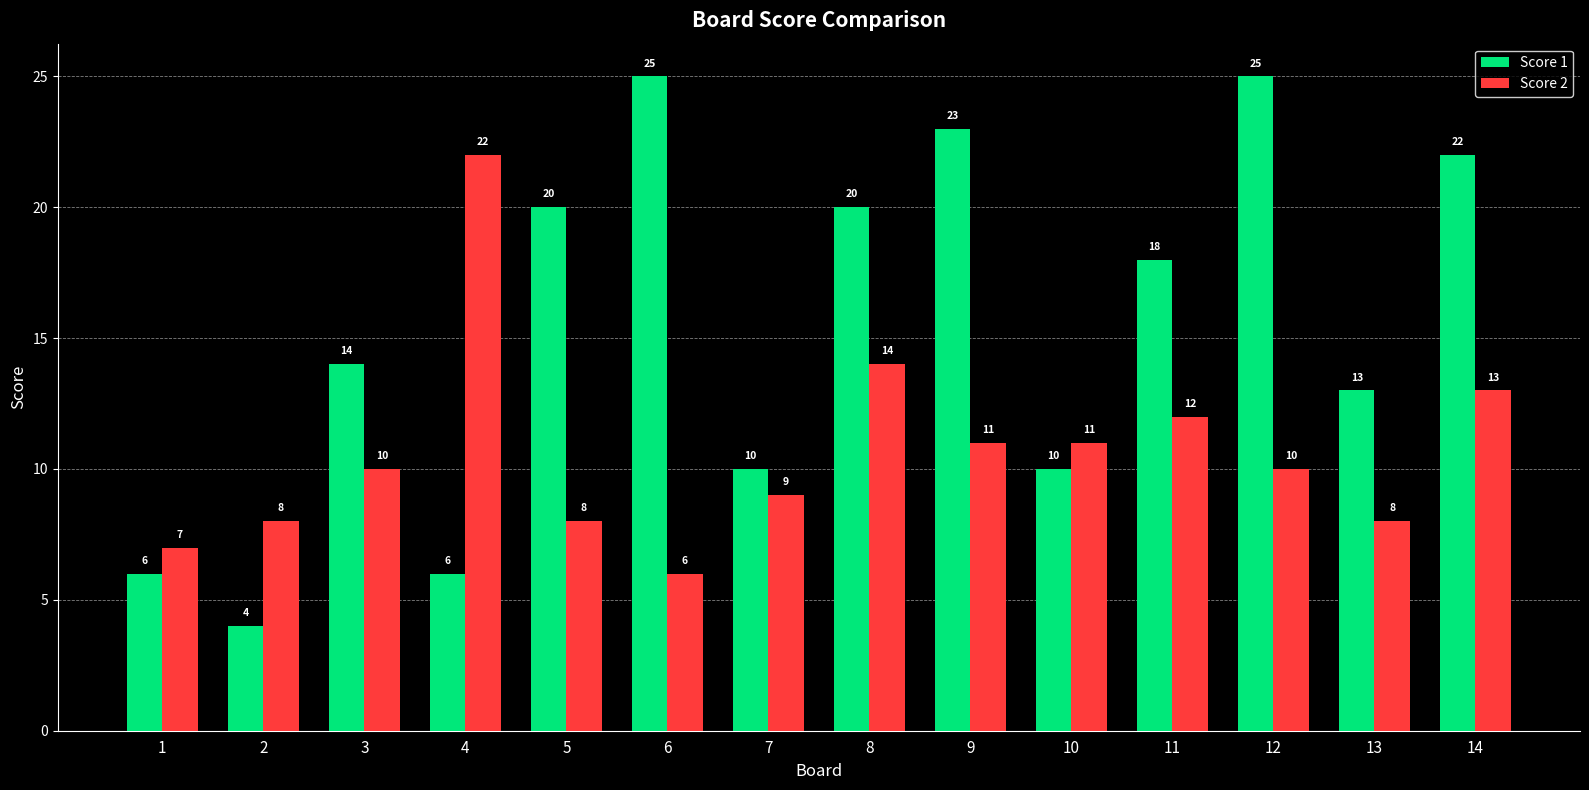

Rank the series by their maximum value, from highest to lowest.

Score 1, Score 2